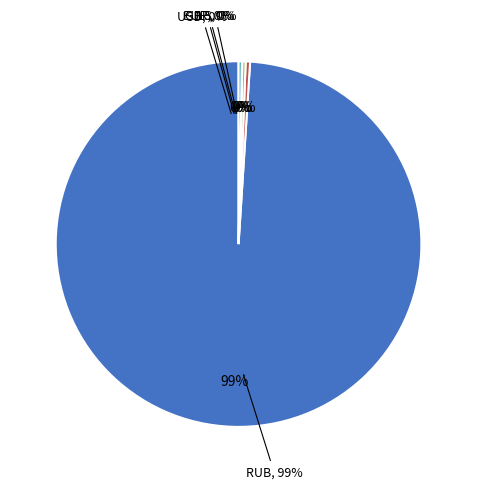

What is the ratio of the value at USD to the value at ILS?

2.5